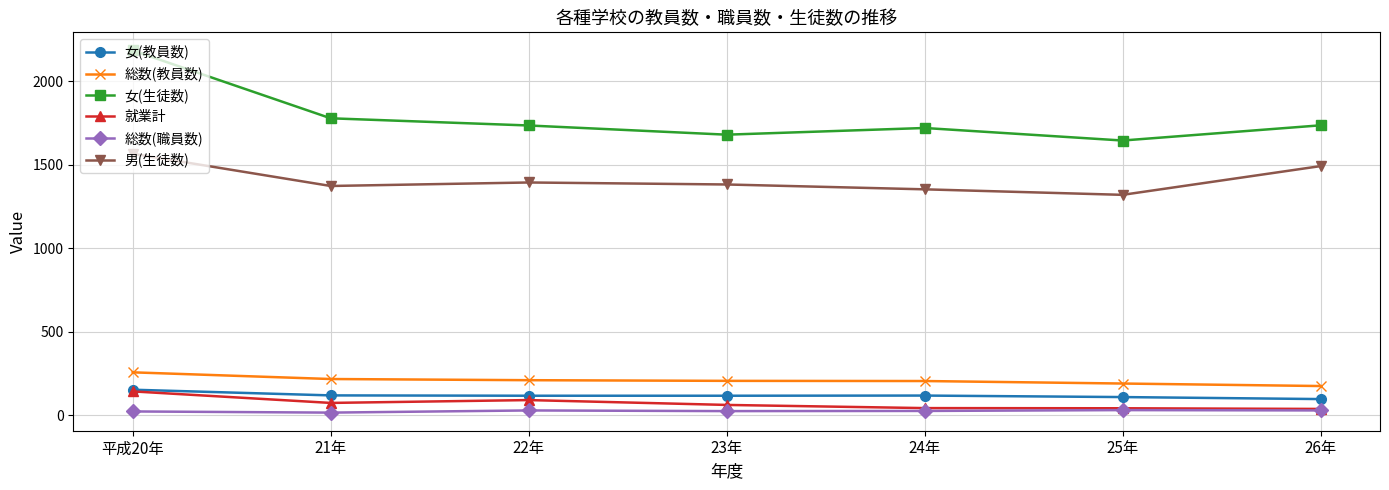

True or false: 女(生徒数) and 女(教員数) intersect in this chart.

False